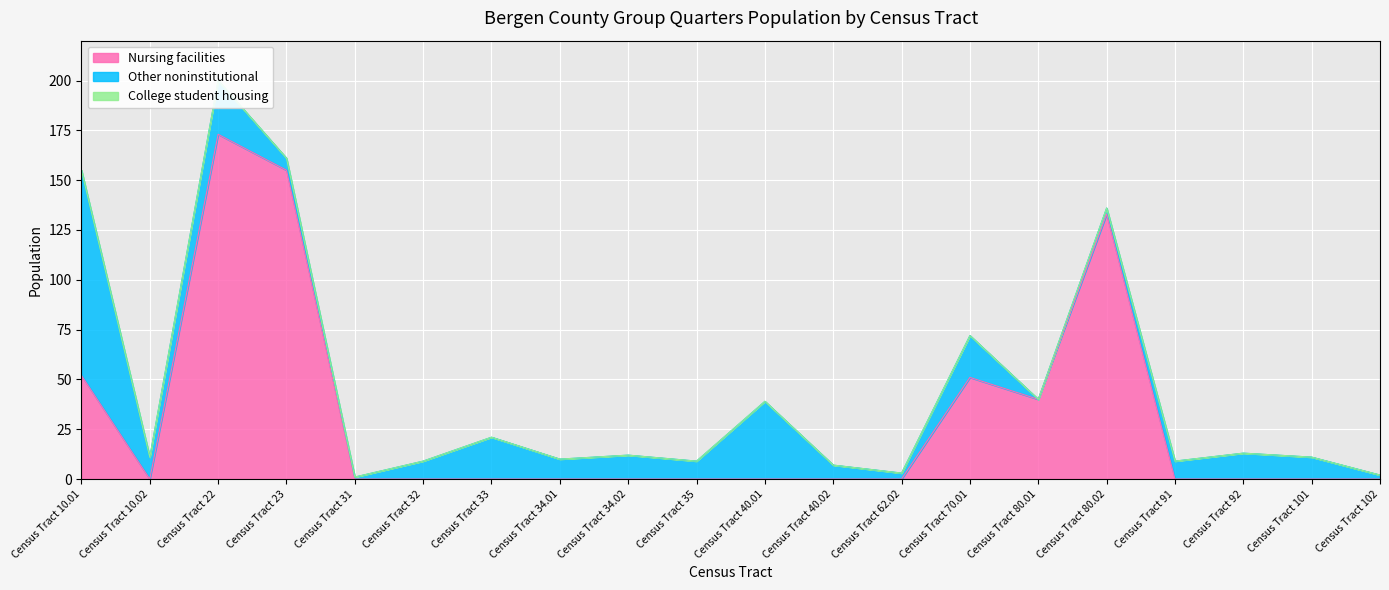

Where is Nursing facilities nearest to the value 86?

Census Tract 10.01